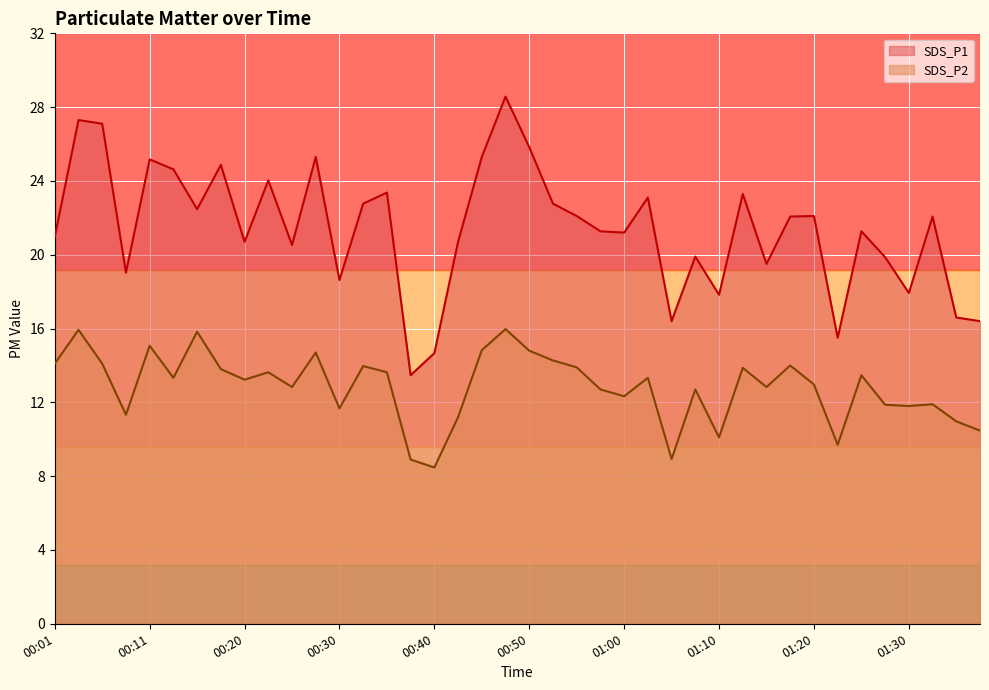

True or false: SDS_P2 and SDS_P1 intersect in this chart.

False